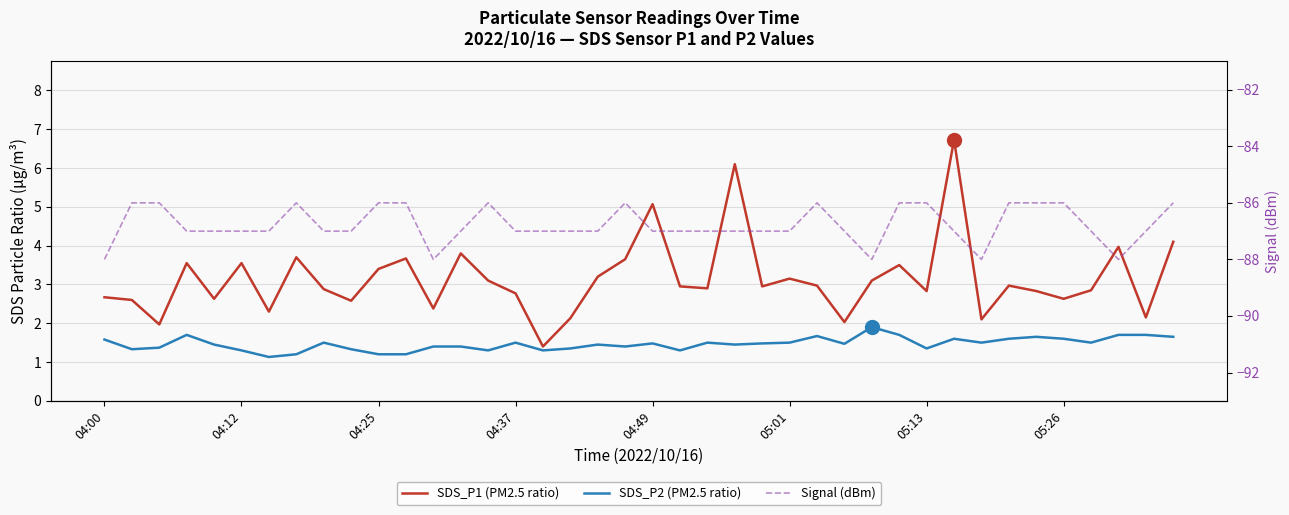

What position from the right is 28?

12